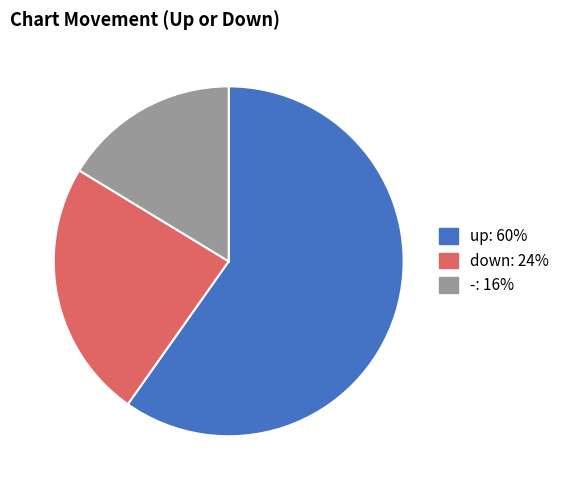

The down slice represents 24% of the pie. True or false?

True